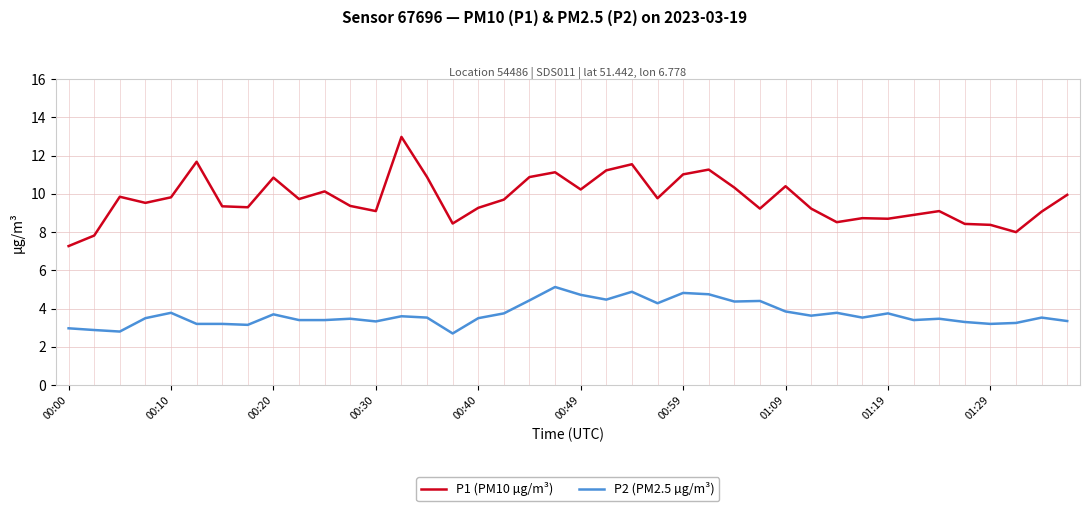

True or false: P1 (PM10 µg/m³) and P2 (PM2.5 µg/m³) intersect in this chart.

False